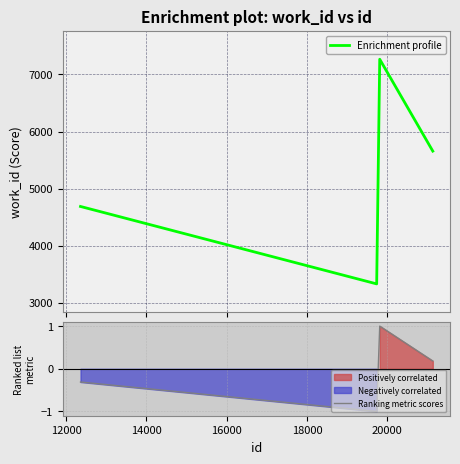

What is the value of the Enrichment profile point at the 4th from the left?

5657.0